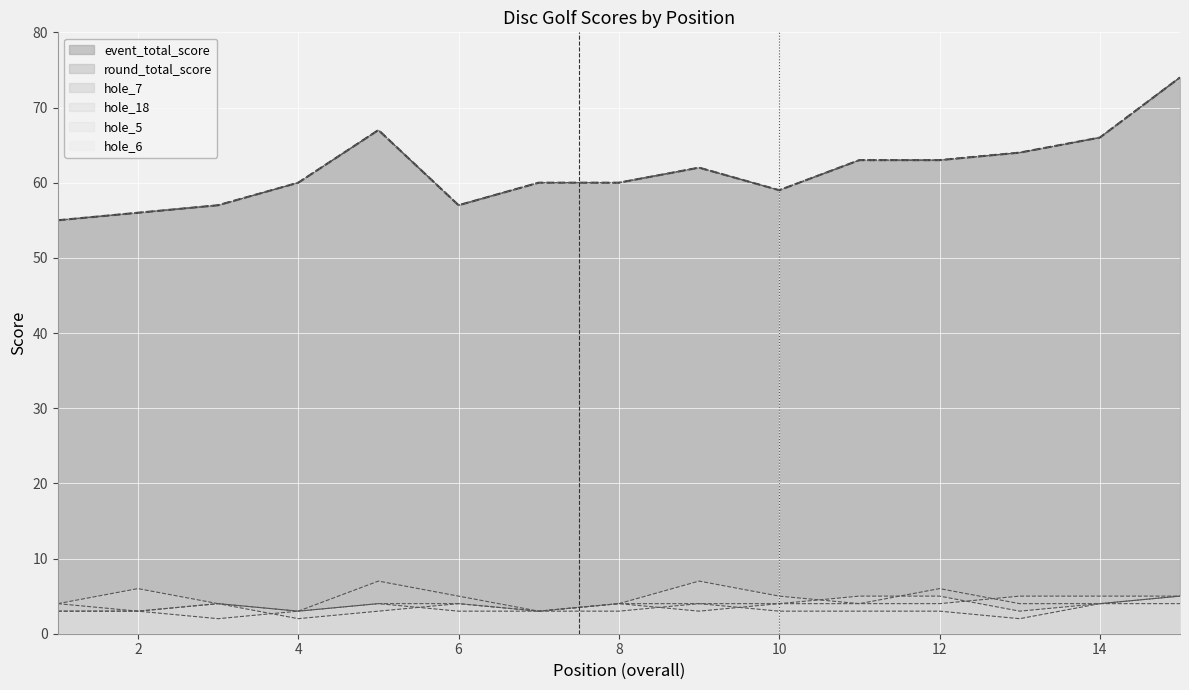

How many lines are shown in the chart?

6